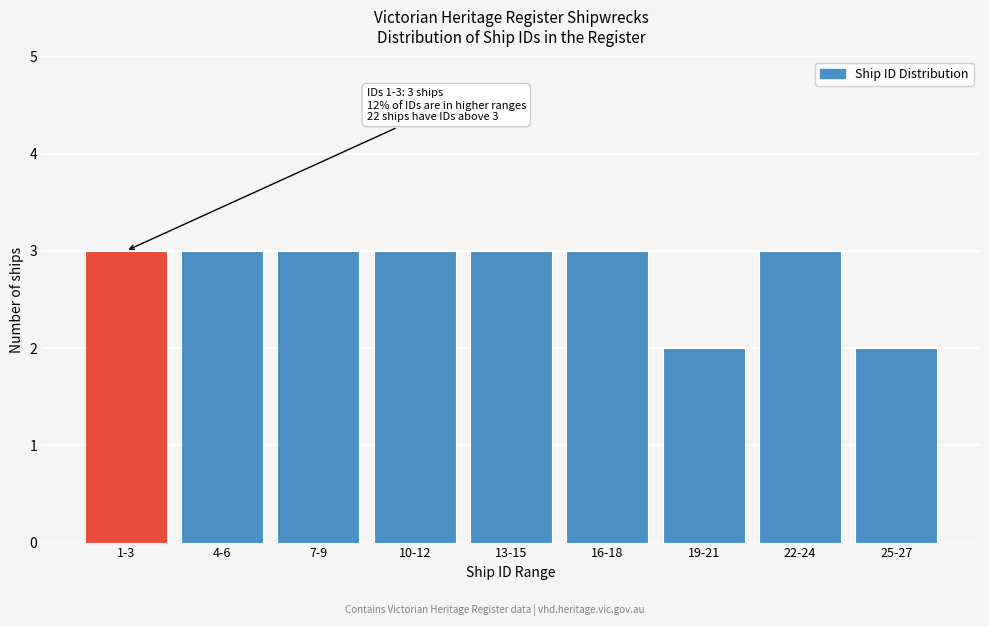

Reading right to left, extract all data points from this chart.

2	3	2	3	3	3	3	3	3